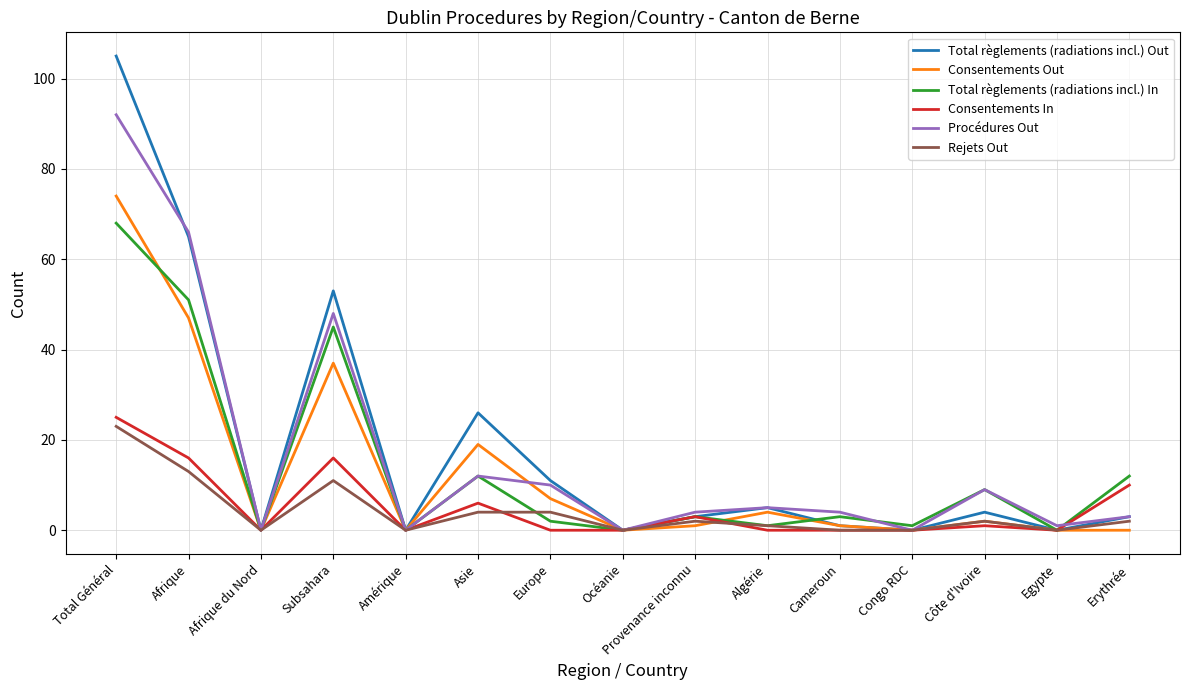

The value of Total règlements (radiations incl.) In at Côte d'Ivoire is 15. True or false?

False